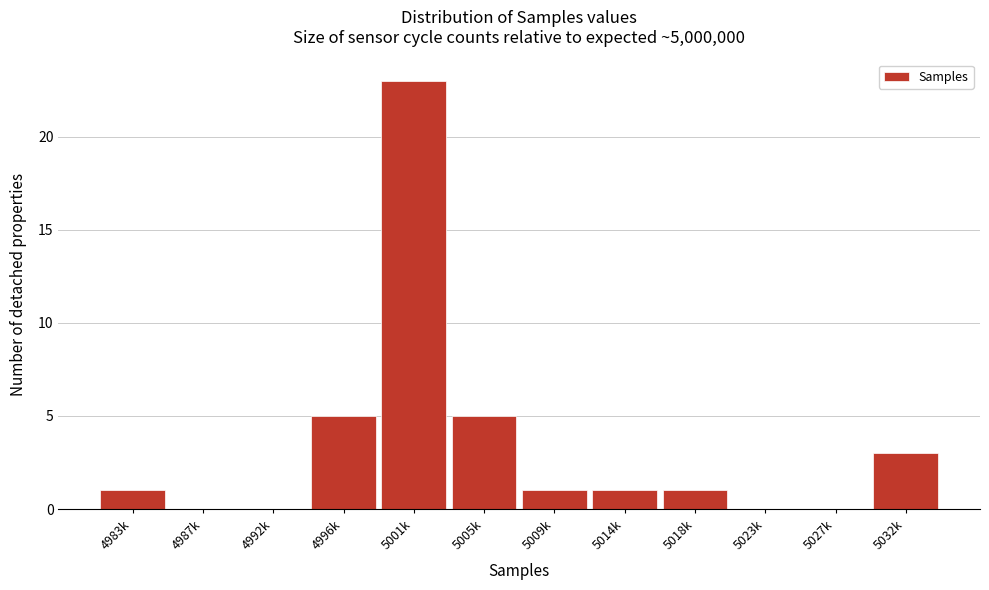

Reading left to right, what are all the values shown in this chart?

4983k=1	4987k=0	4992k=0	4996k=5	5001k=23	5005k=5	5009k=1	5014k=1	5018k=1	5023k=0	5027k=0	5032k=3